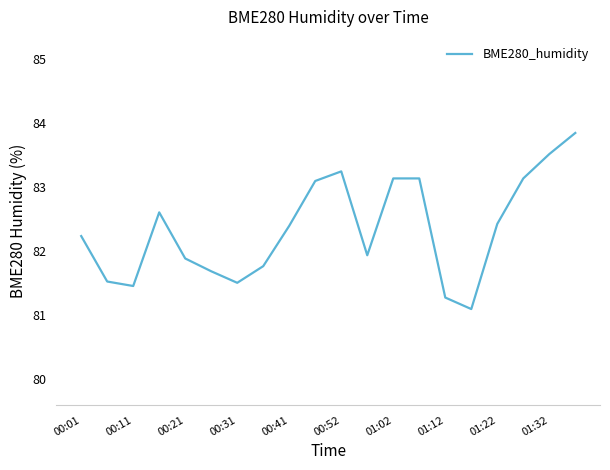

How many lines are shown in the chart?

1